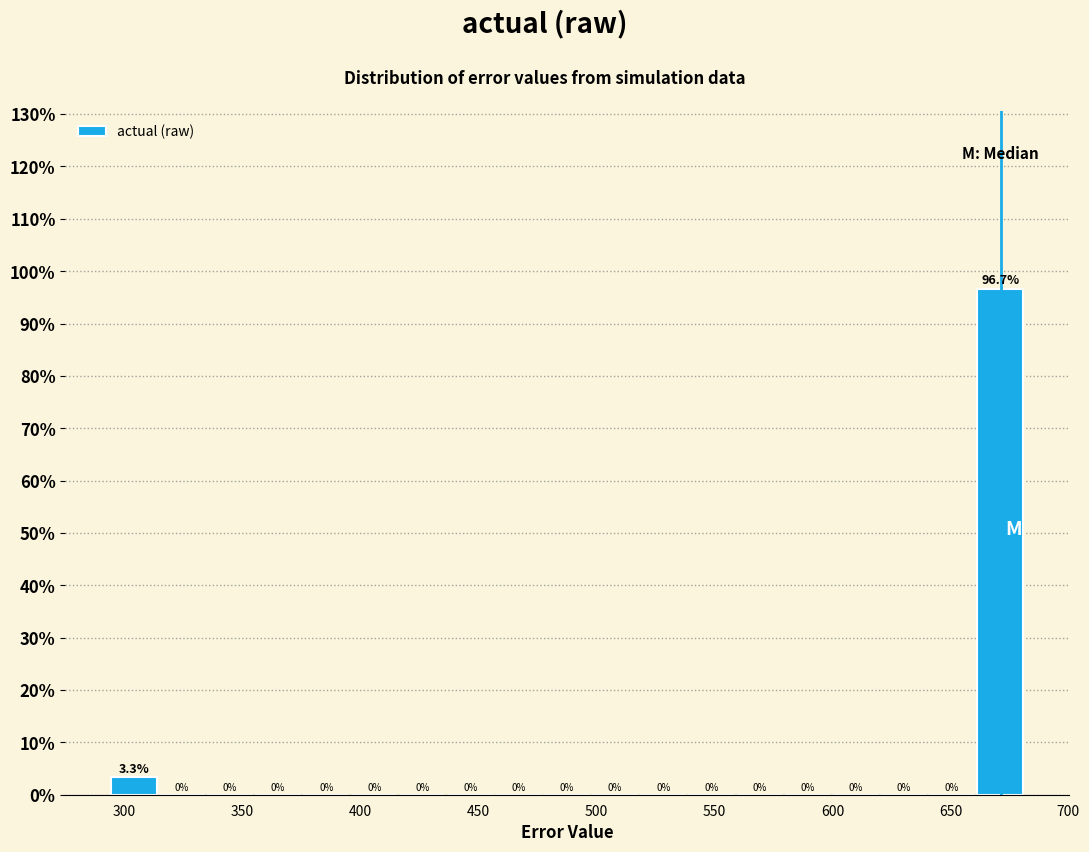

Reading left to right, transcribe this chart: for each bar, give the range it covers on the x-axis and its height. The bar edges are not printed on the chart, so give them approximately, as read against the axis.

295 to 315: 3.3
315 to 335: 0.0
335 to 355: 0.0
355 to 375: 0.0
375 to 395: 0.0
395 to 415: 0.0
415 to 435: 0.0
435 to 455: 0.0
455 to 475: 0.0
475 to 500: 0.0
500 to 520: 0.0
520 to 540: 0.0
540 to 560: 0.0
560 to 580: 0.0
580 to 600: 0.0
600 to 620: 0.0
620 to 640: 0.0
640 to 660: 0.0
660 to 680: 96.7